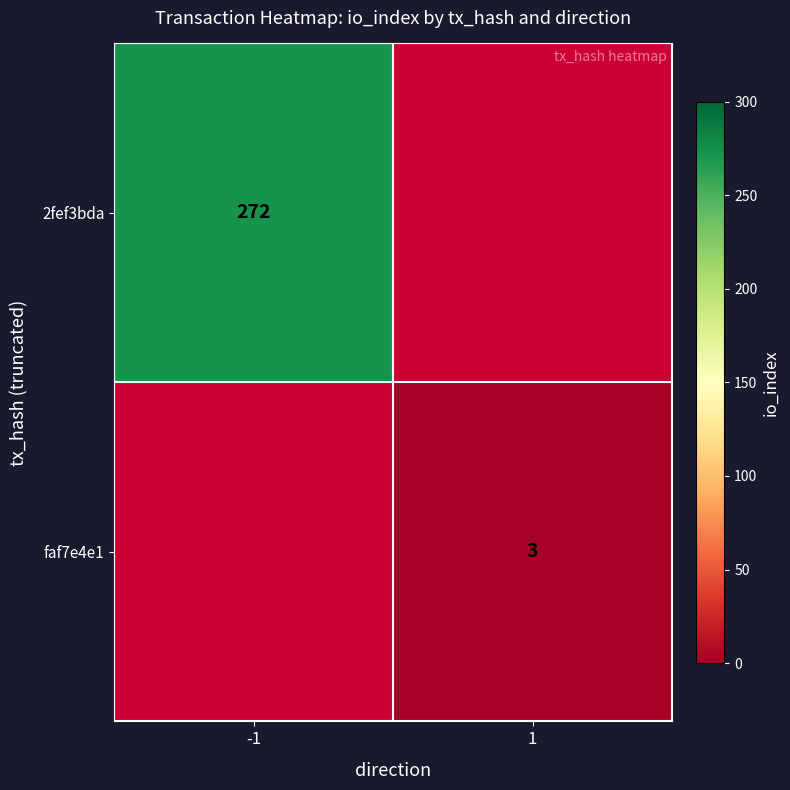

Between 1 and -1, which is larger?

-1